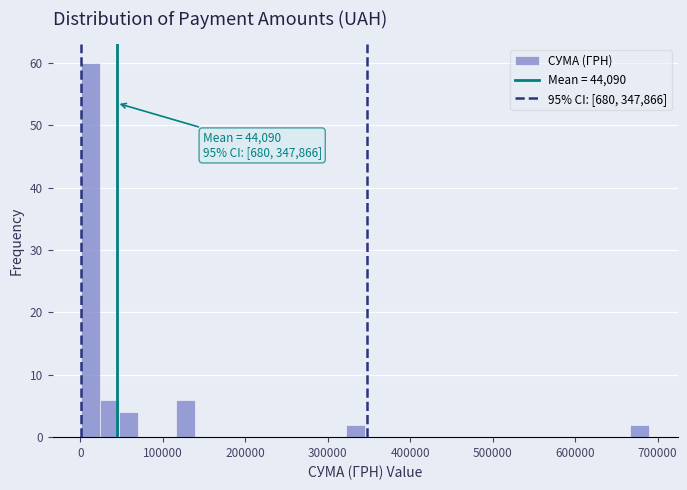

Around what value on the x-axis is the tallest bar? Give the approximate position of its centre, as read against the axis.

10000